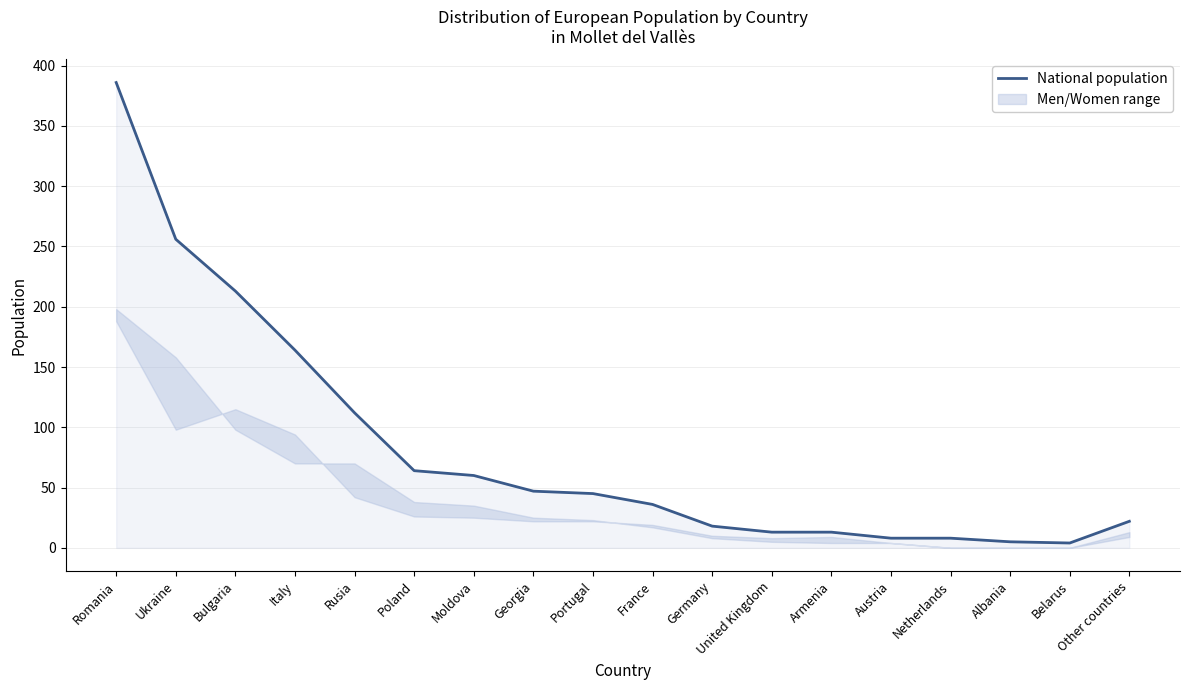

What is the value of the 15th point from the left?

8